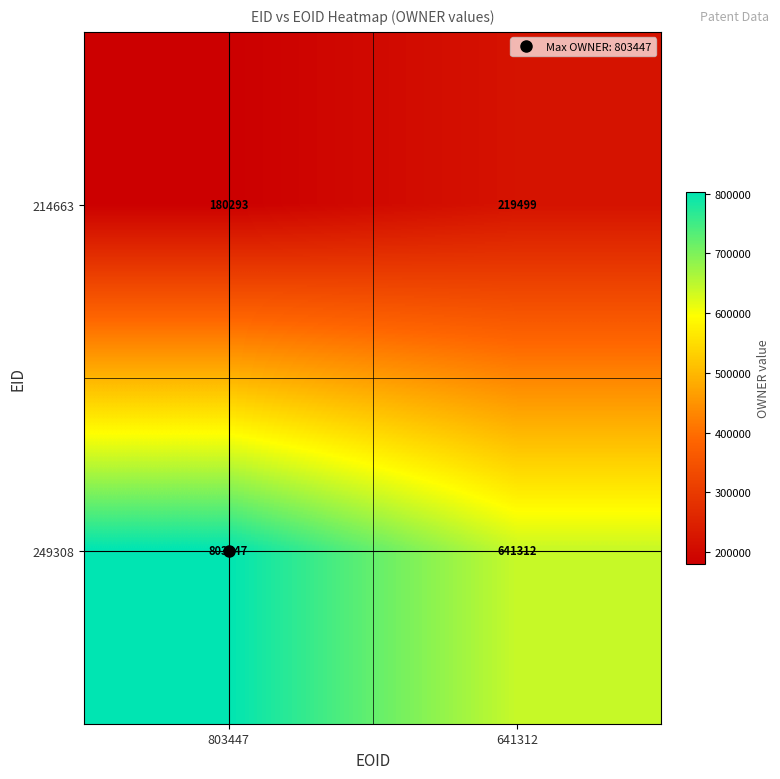

What is the approximate value of 249308 at 641312, to the nearest 50?

641300